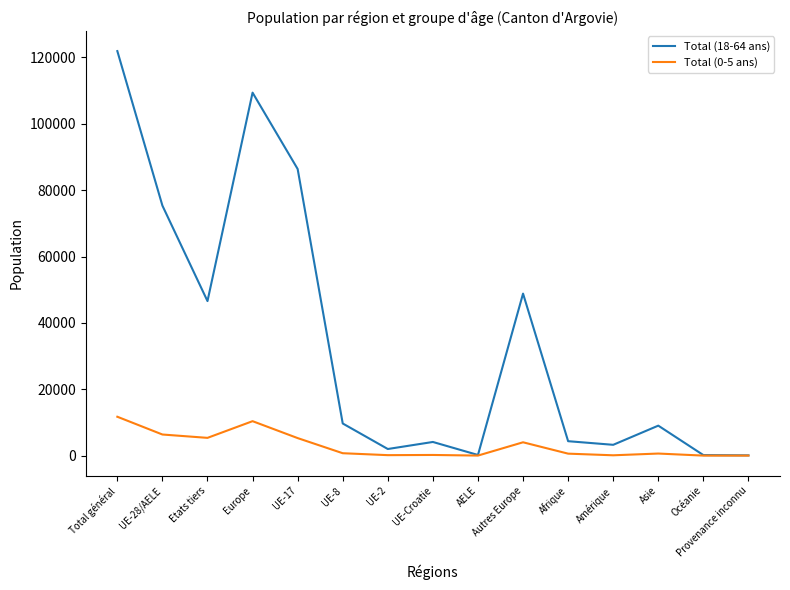

Which category has the highest value across all series?

Total général